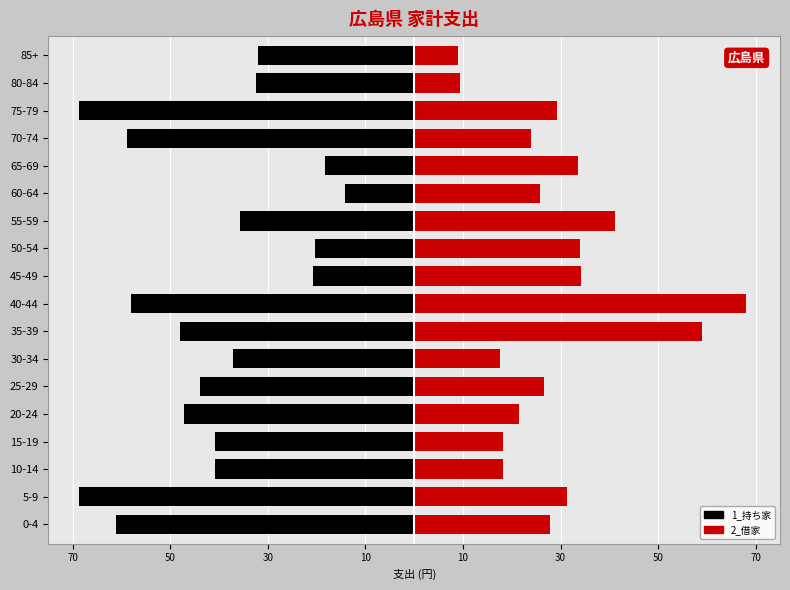

How many bars are there in total?

36